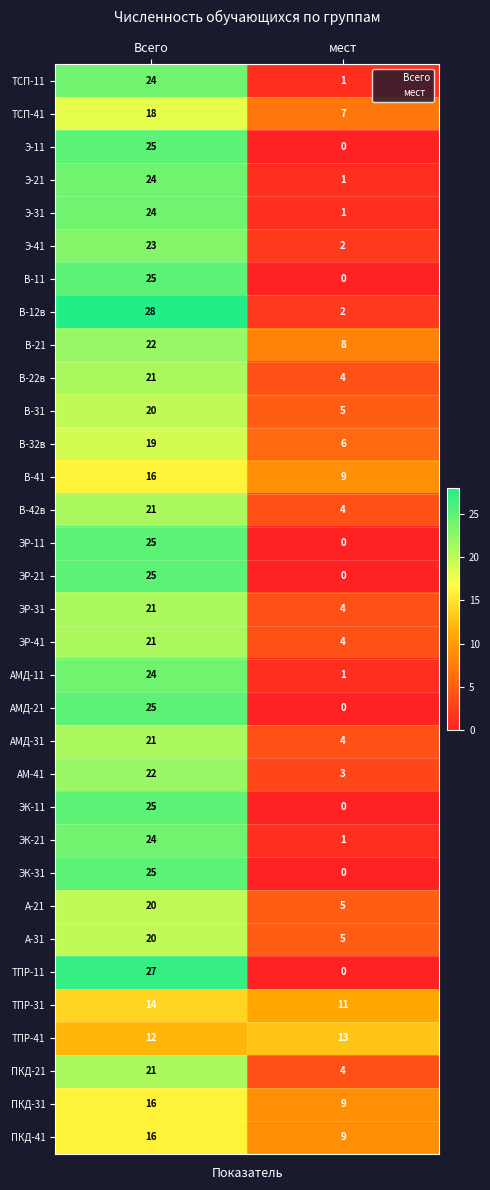

At which label is ТПР-11 closest to 13?

мест